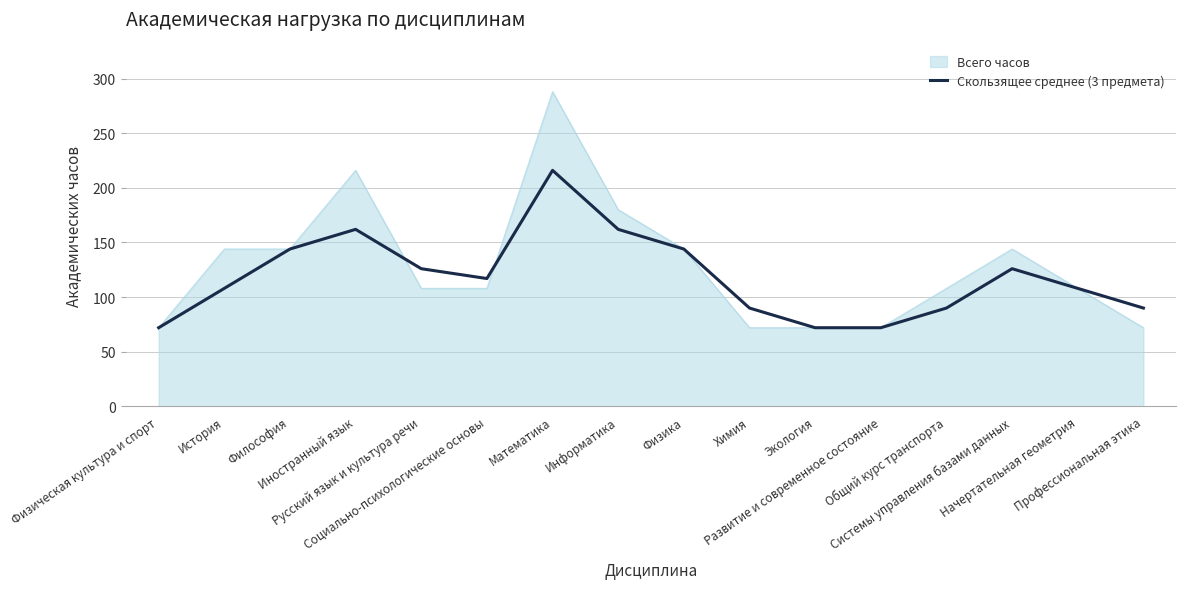

Count the number of data series in this chart.

2